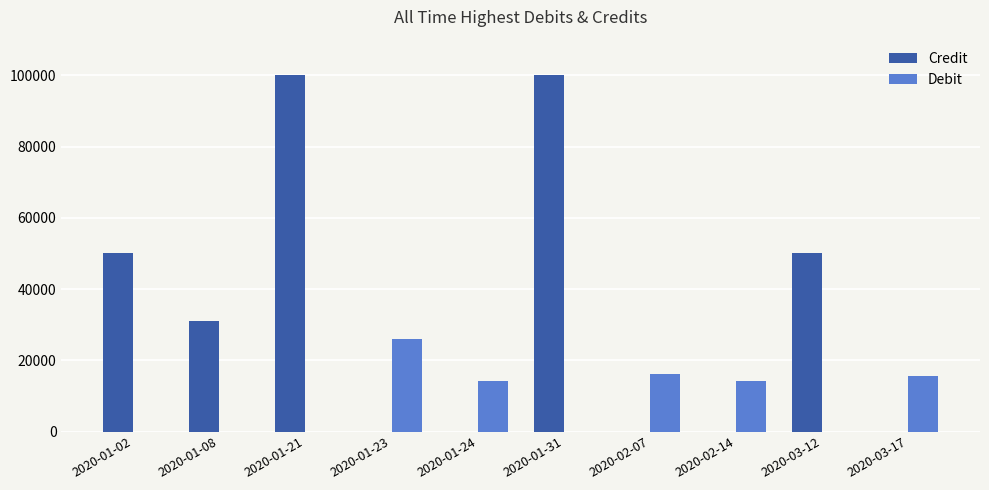

What is the total value across all series at 2020-01-31?

100000.0